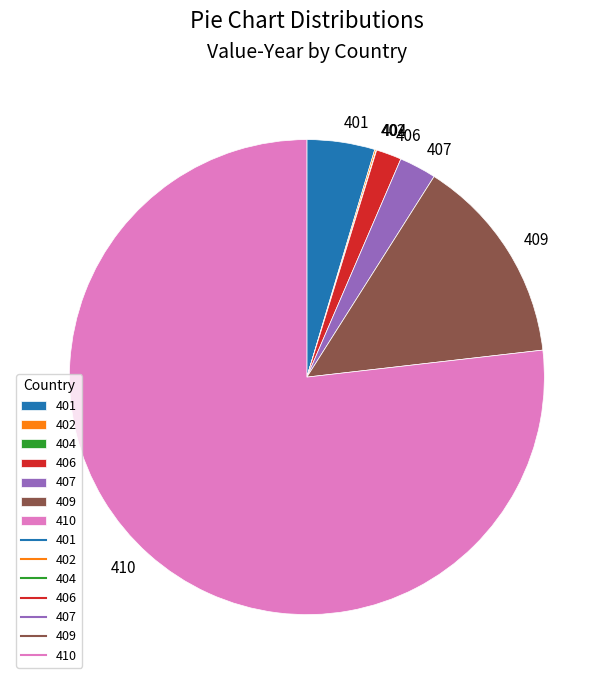

Which slice is the largest?

410